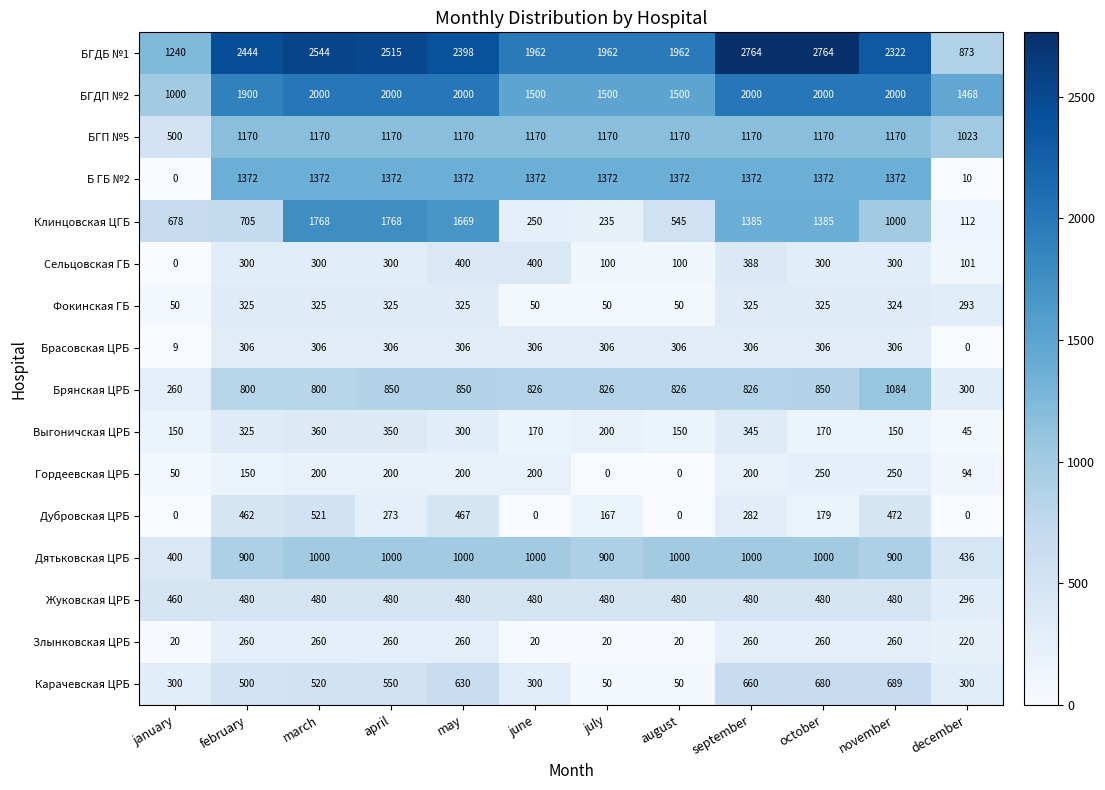

Count the number of categories in the chart.

12